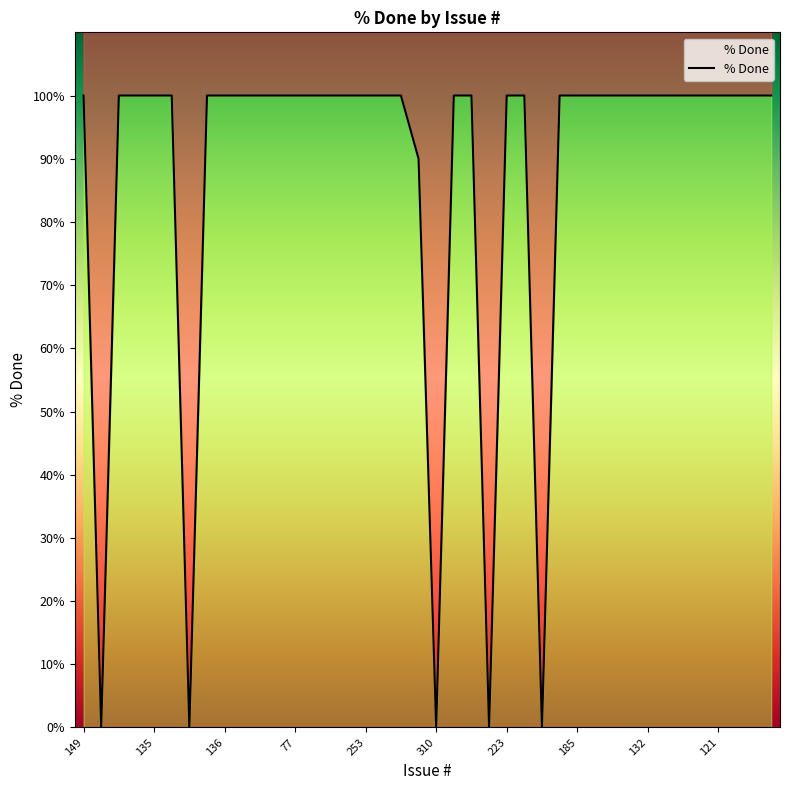

At which label is the value closest to 50?

19